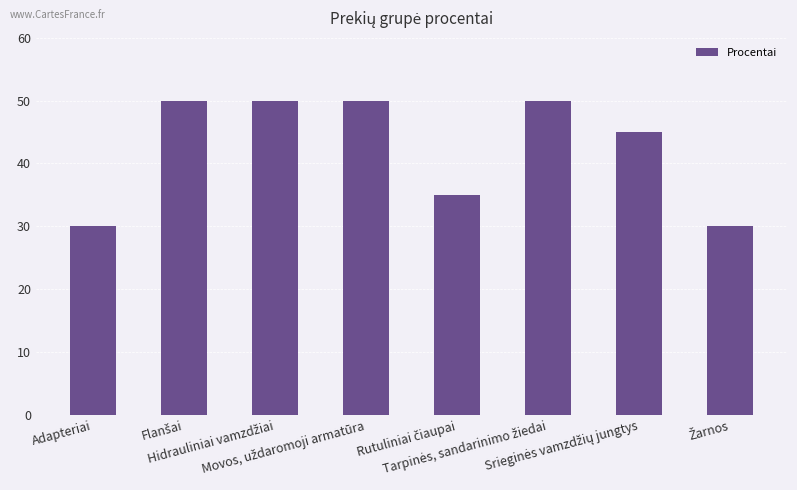

Reading left to right, what are all the values shown in this chart?

30	50	50	50	35	50	45	30